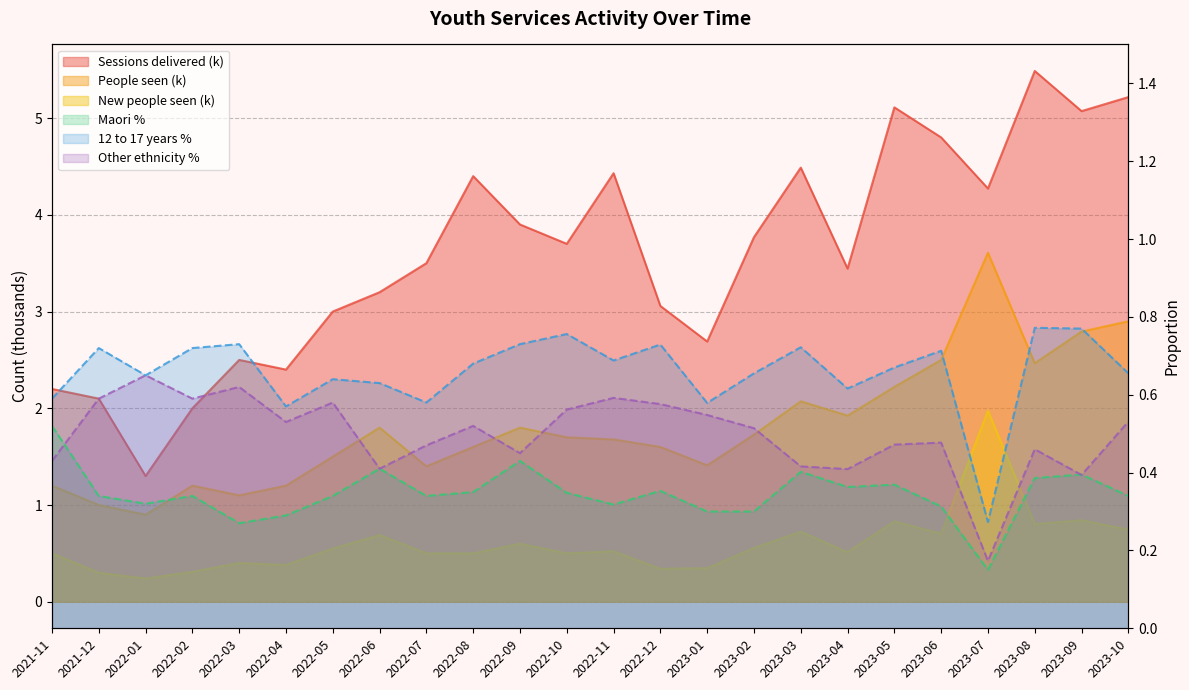

What is the value of the People seen point at the 1st from the left?

1.2